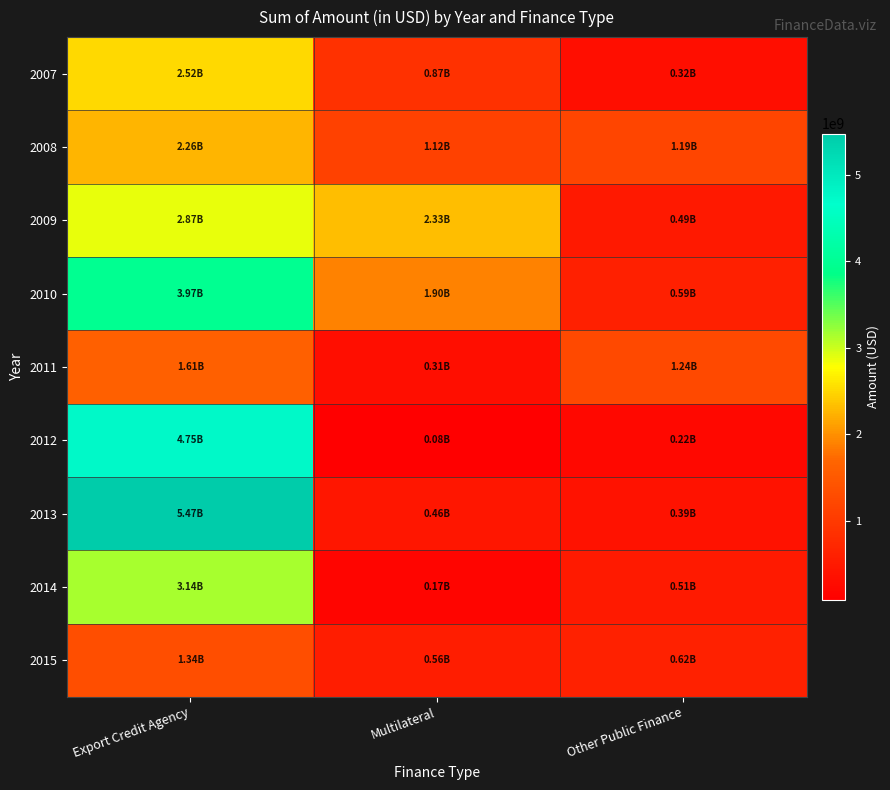

Between Export Credit Agency and Multilateral, which is larger?

Export Credit Agency